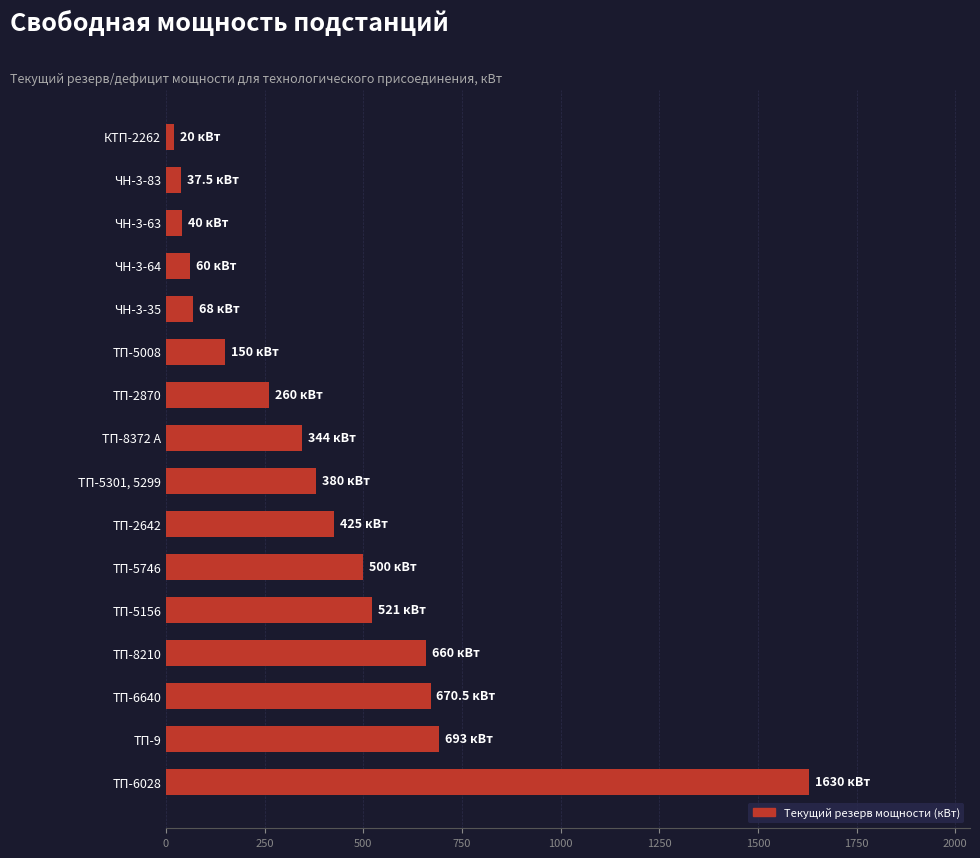

What is the average value?

403.7